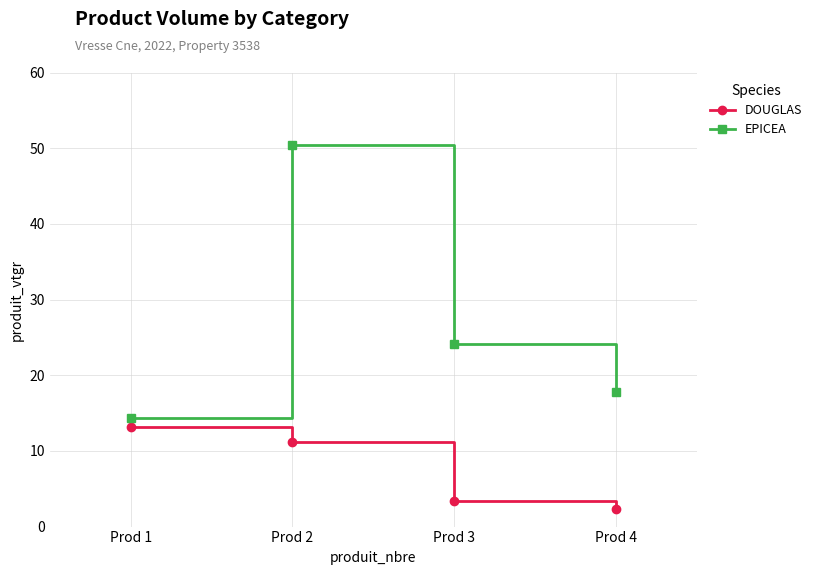

The EPICEA series shows 17.7 at Prod 4. True or false?

True